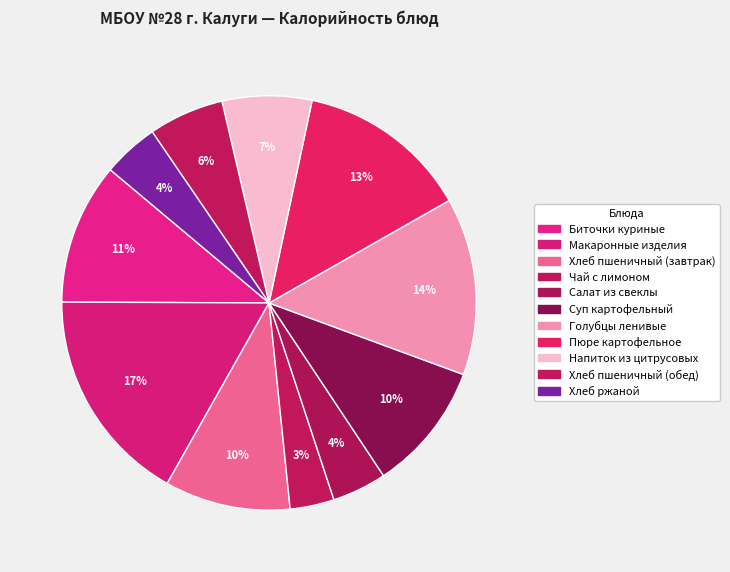

To the nearest percent, what is the average slice percentage?

9%